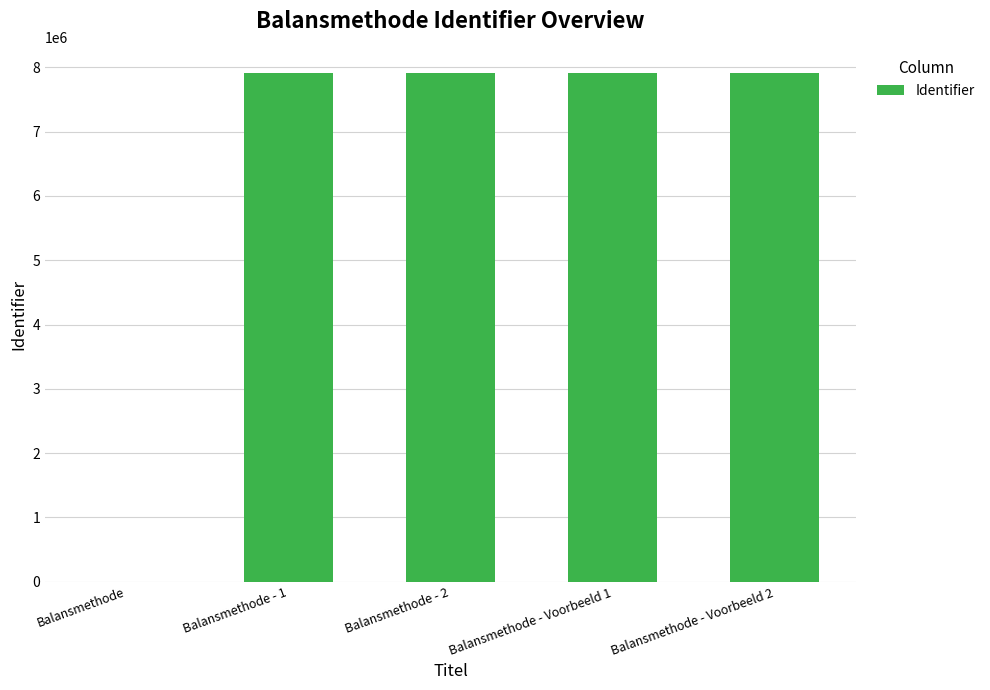

The chart shows a value of 4234211 at Balansmethode. True or false?

False